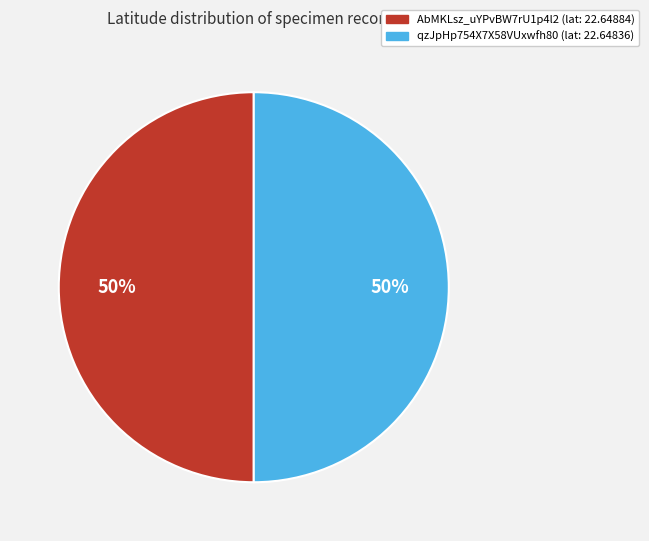

To the nearest percent, what is the combined percentage of qzJpHp754X7X58VUxwfh80 and AbMKLsz_uYPvBW7rU1p4l2?

100%